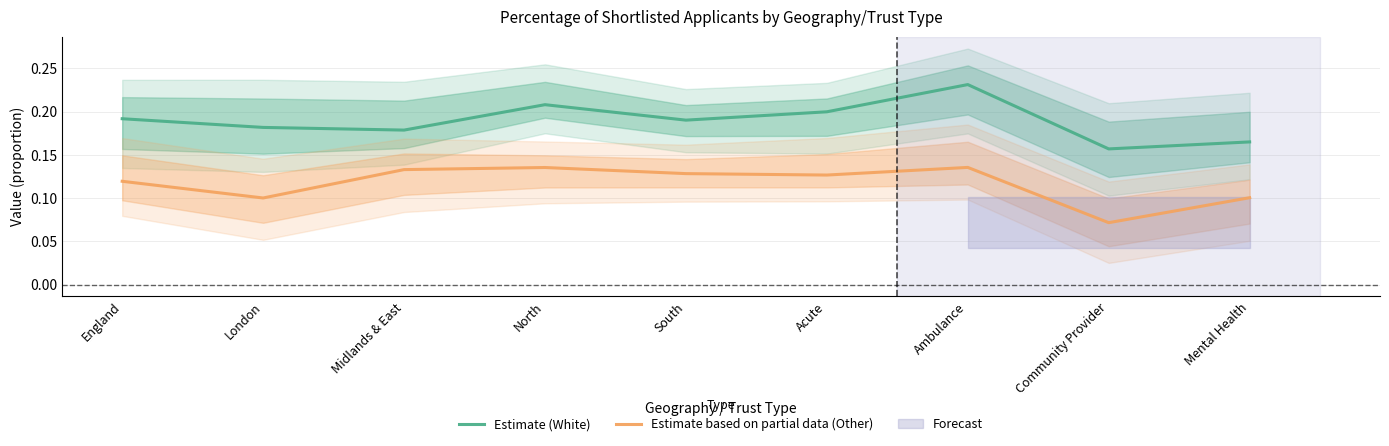

Which series has the widest spread of values?

Estimate (White)